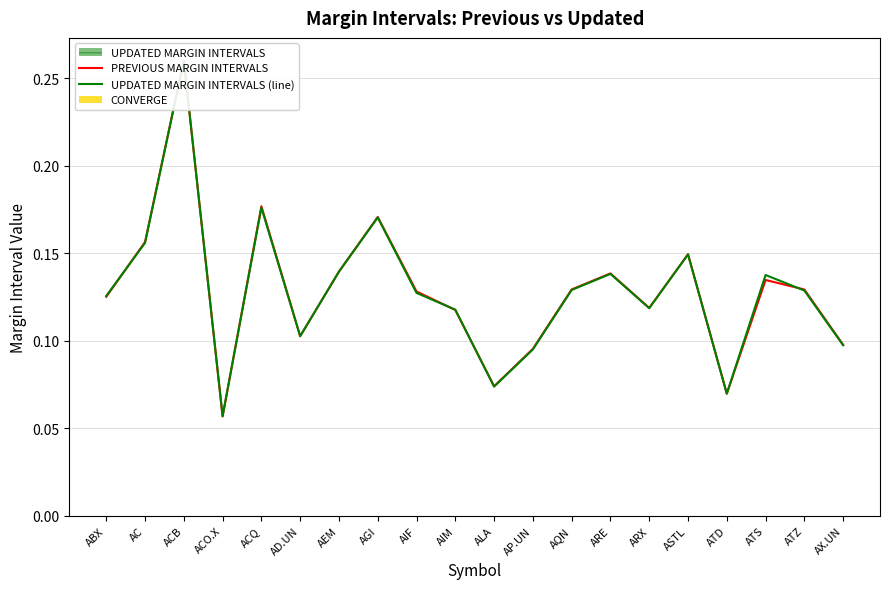

What is the sum of all PREVIOUS MARGIN INTERVALS values?

2.6